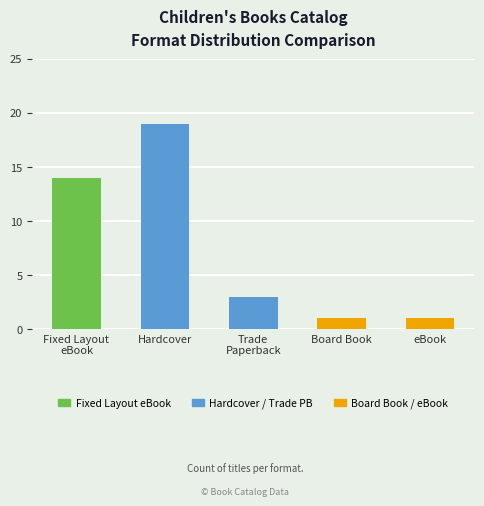

Which category has the highest value across all series?

Hardcover